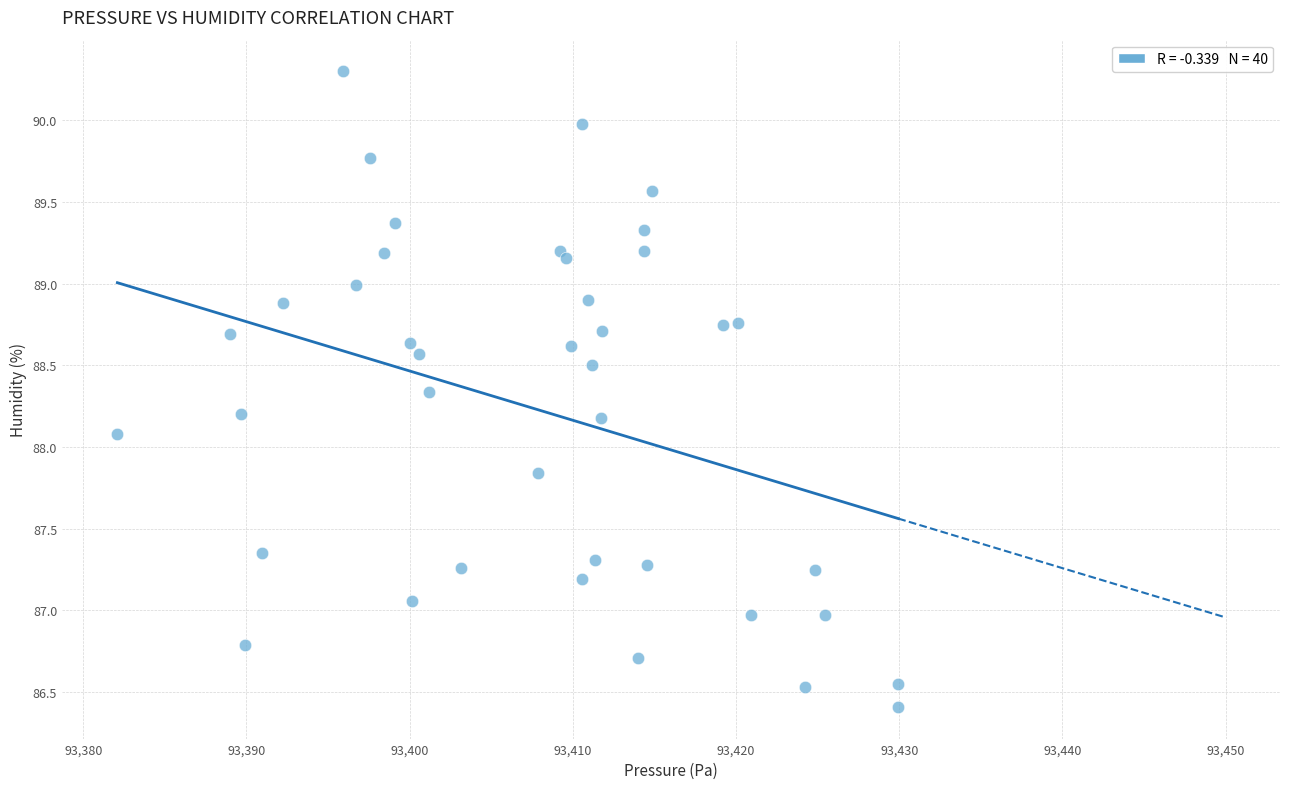

What Y value in the scatter plot is closest to 88?

88.1